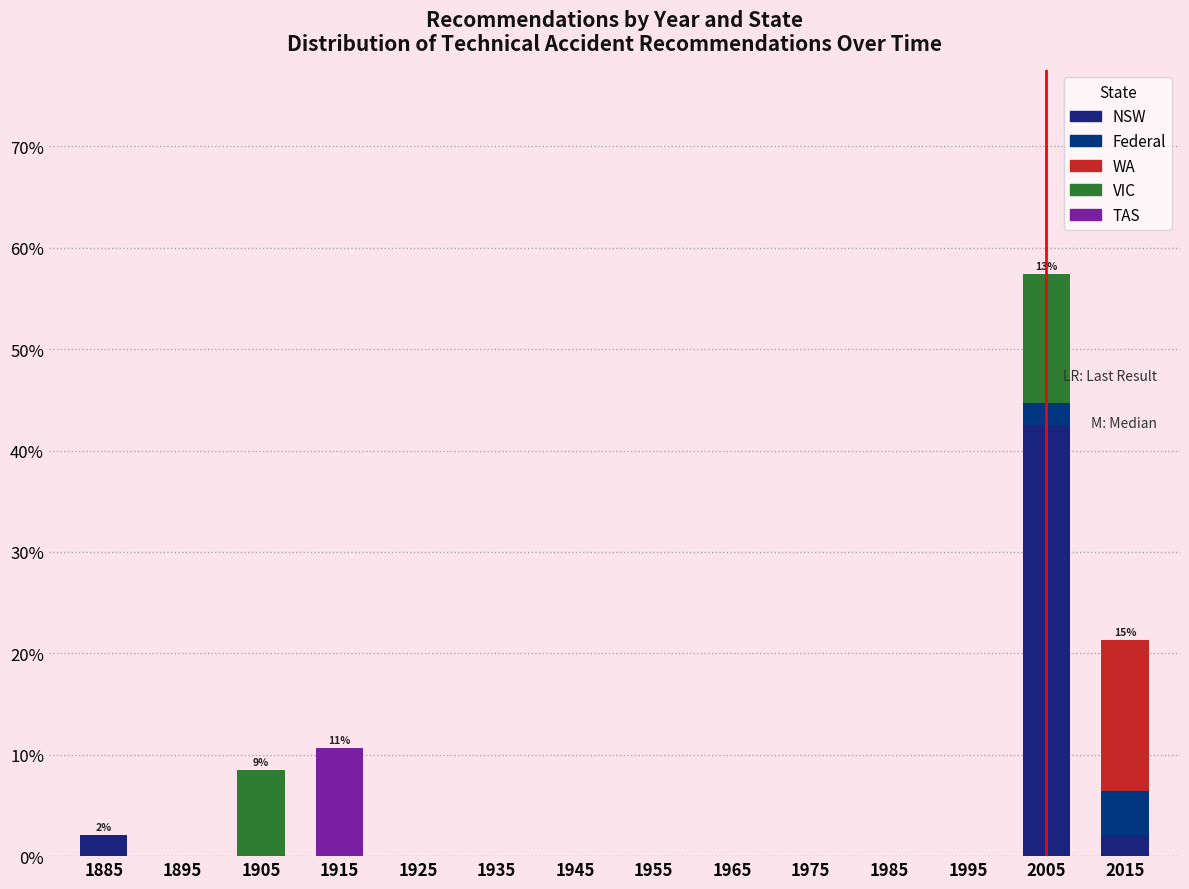

Which range on the x-axis has the tallest stacked bar (by total height)?

2000 to 2010